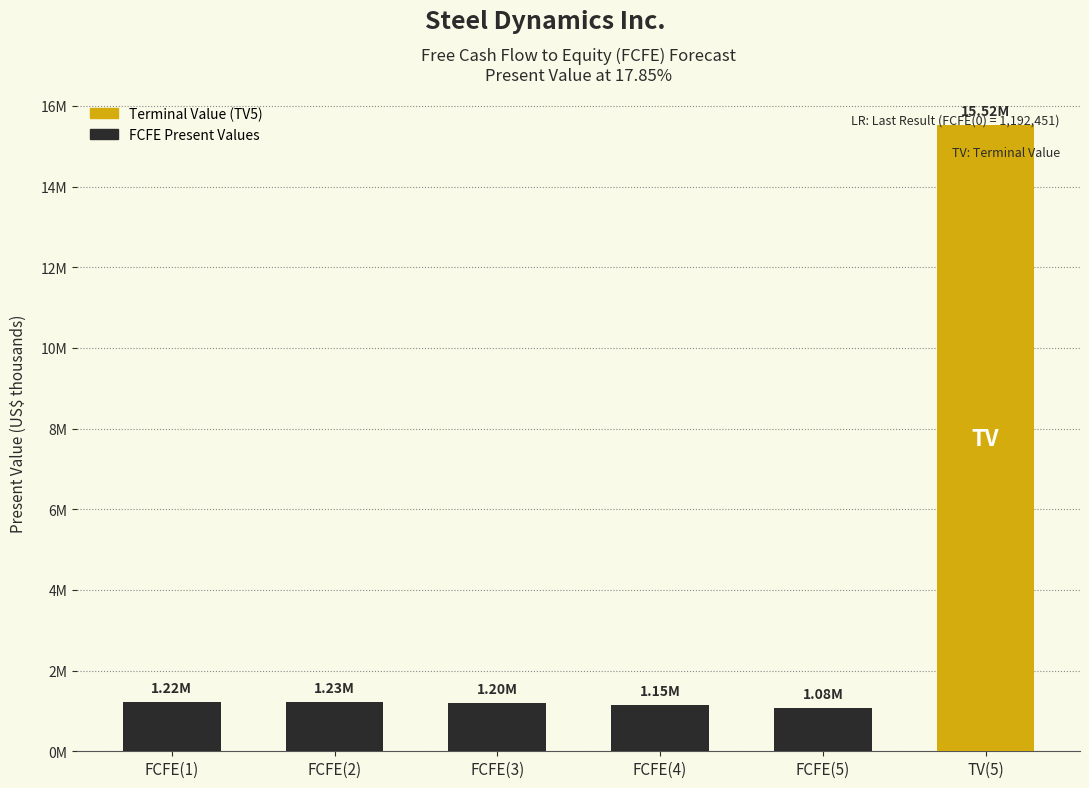

What position from the left is TV(5)?

6